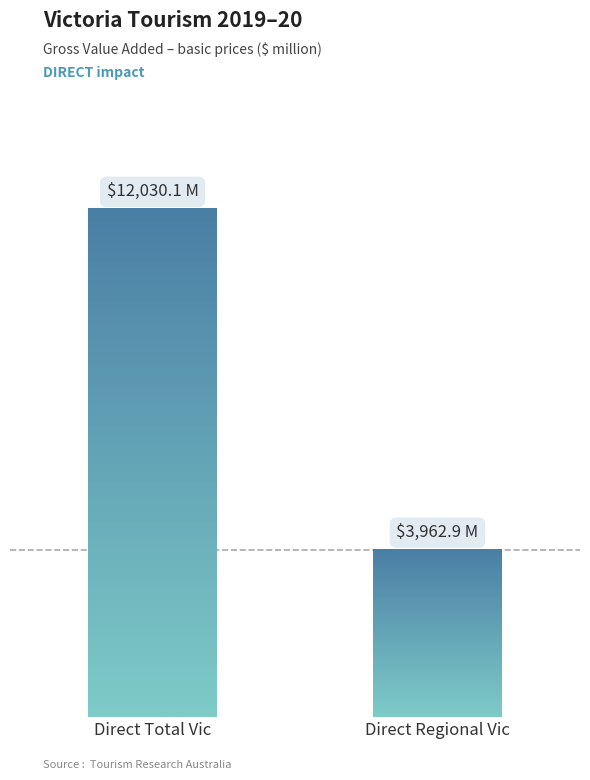

Rank the categories by value from lowest to highest.

Direct Regional Vic, Direct Total Vic